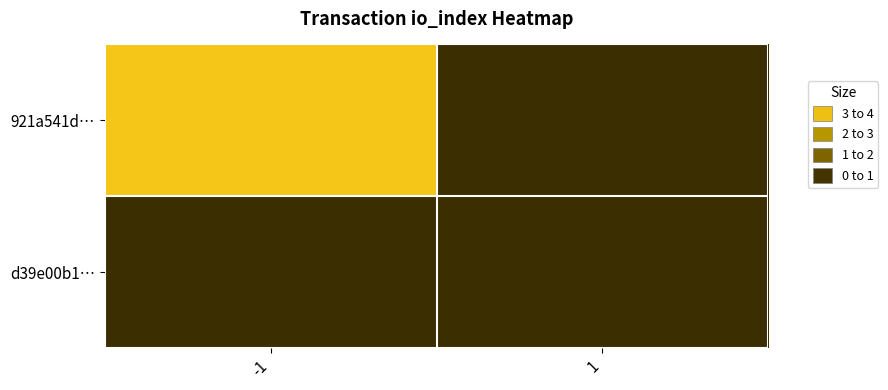

At which category does the chart reach its minimum across all series?

1